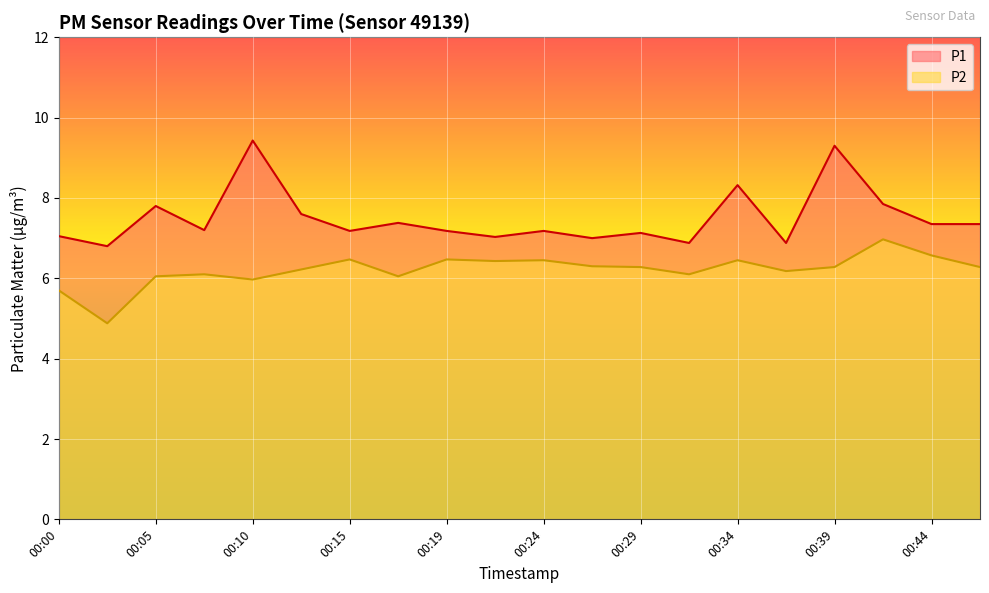

What is the sum of the P1 values at 00:10 and 00:32?

16.3